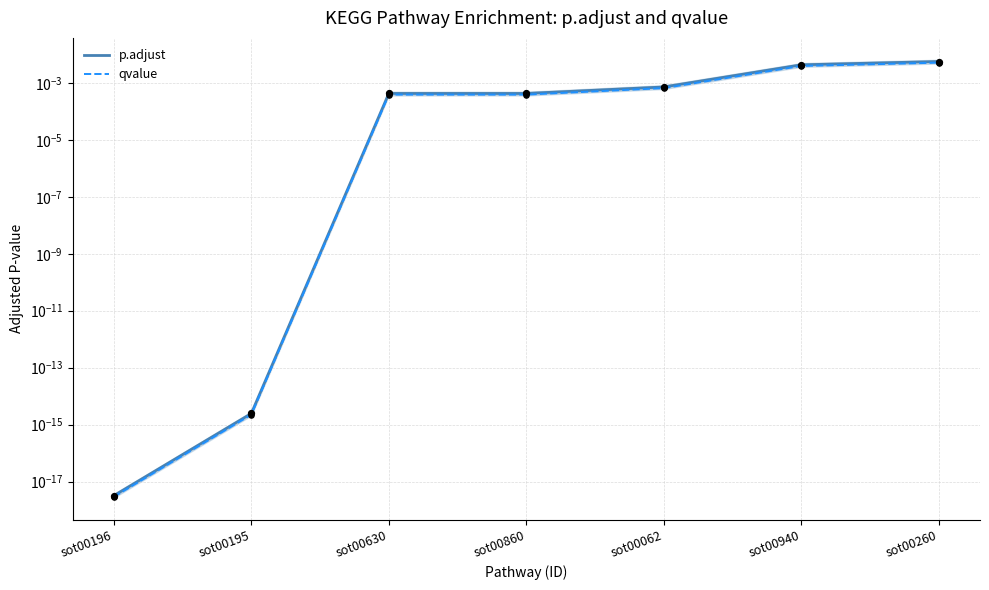

Which series has the widest spread of Y values?

p.adjust